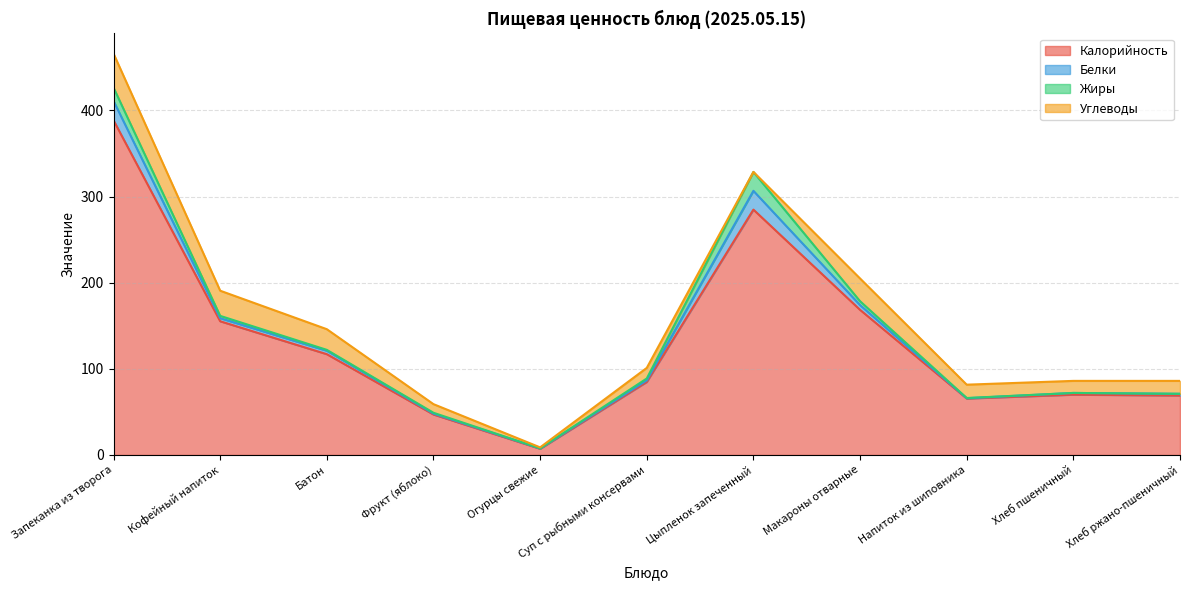

Reading left to right, what are all the values shown in this chart?

Калорийность: 388.4	155.2	117.0	47.0	7.2	84.8	284.8	168.4	65.5	70.0	69.0
Белки: 22.4	3.6	4.0	1.0	0.4	1.8	21.8	5.5	0.4	2.0	2.0
Жиры: 15.5	2.7	1.0	1.0	0.1	2.2	21.9	4.5	0.2	0.0	0.0
Углеводы: 39.5	29.2	24.0	10.0	1.1	12.3	0.1	26.4	15.5	14.0	15.0